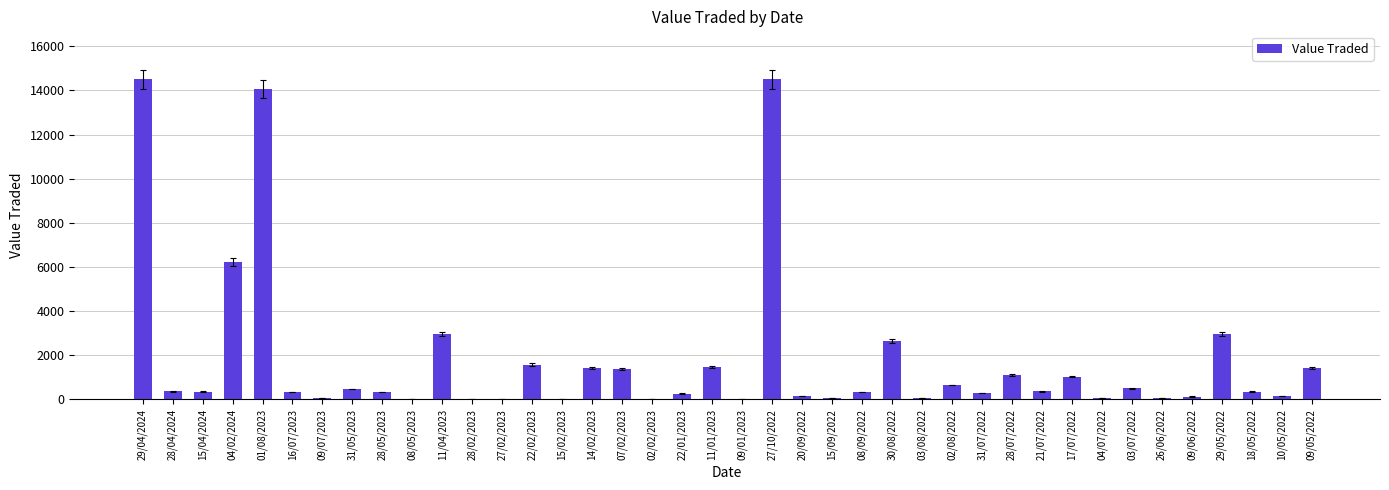

What is the greatest value displayed?

14500